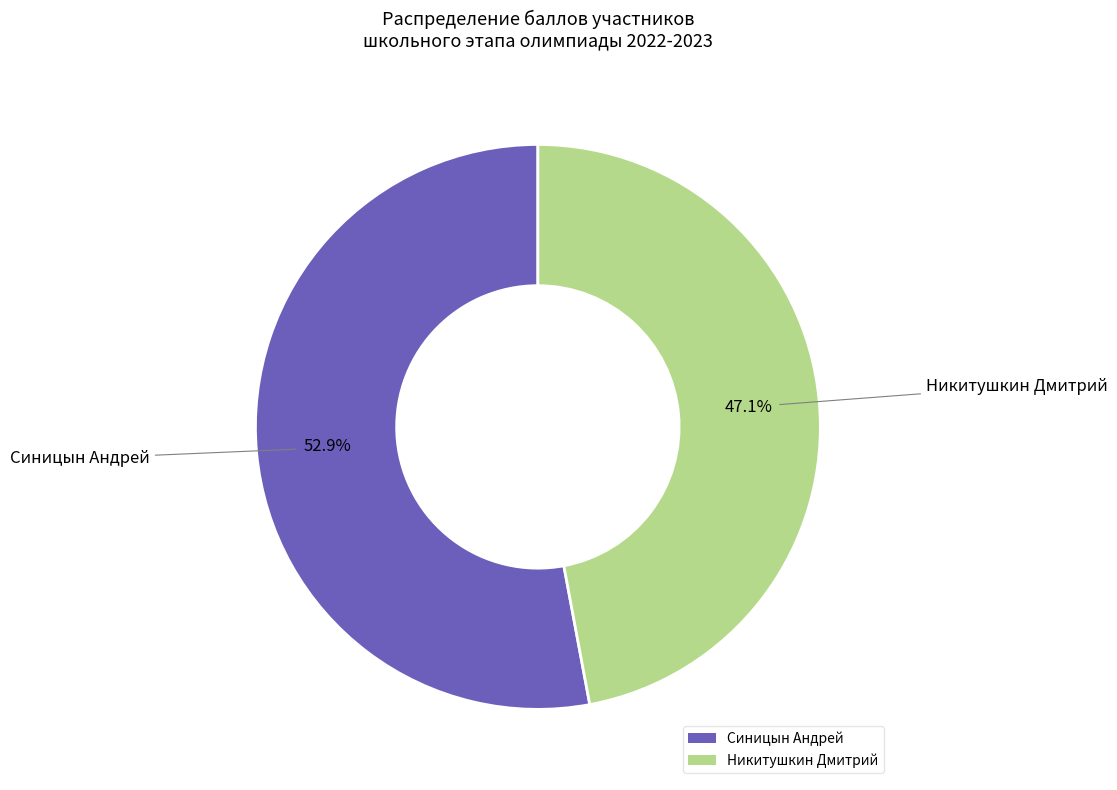

Rank the categories by value from lowest to highest.

Никитушкин Дмитрий, Синицын Андрей